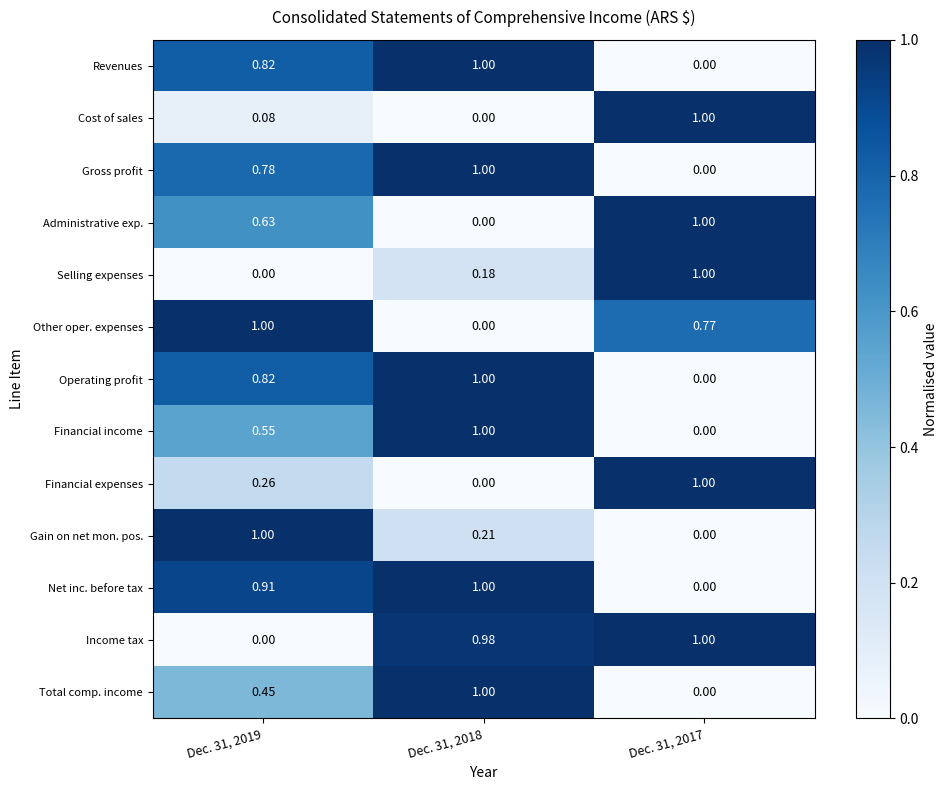

Which series has the largest total across all categories?

Income tax